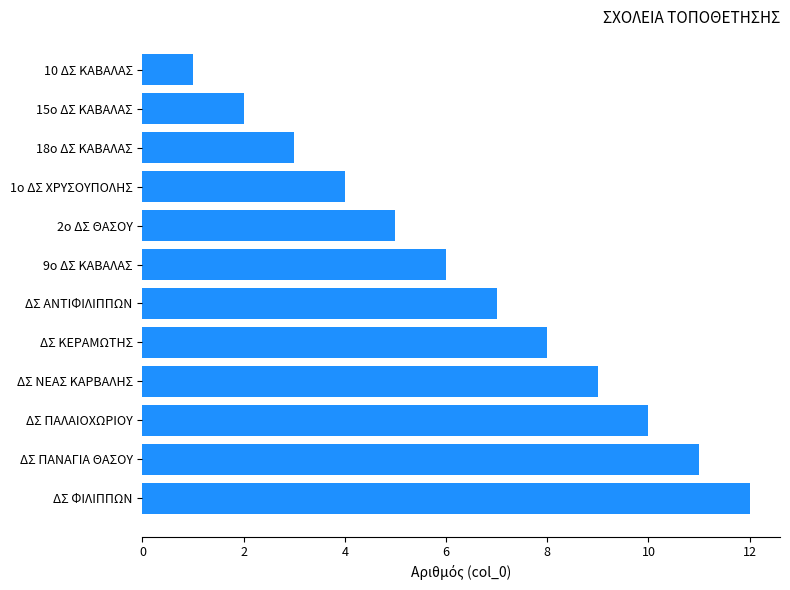

The chart shows a value of 12 at ΔΣ ΦΙΛΙΠΠΩΝ. True or false?

True